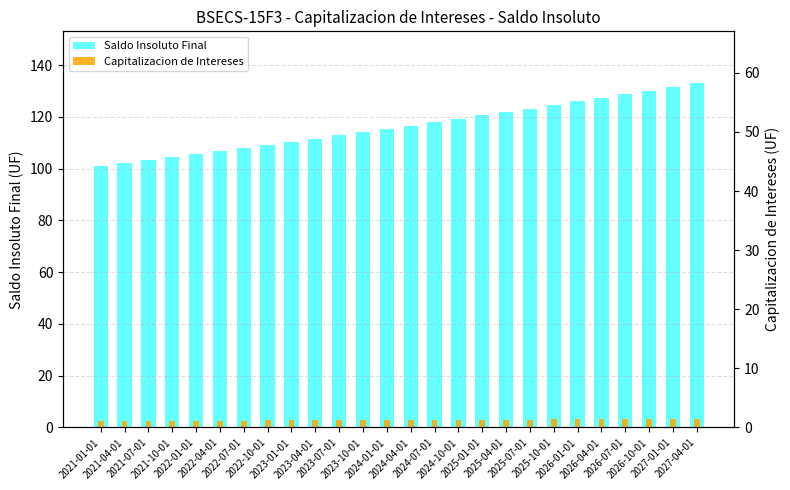

Rank the series by their average value, from highest to lowest.

Saldo Insoluto Final, Capitalizacion de Intereses